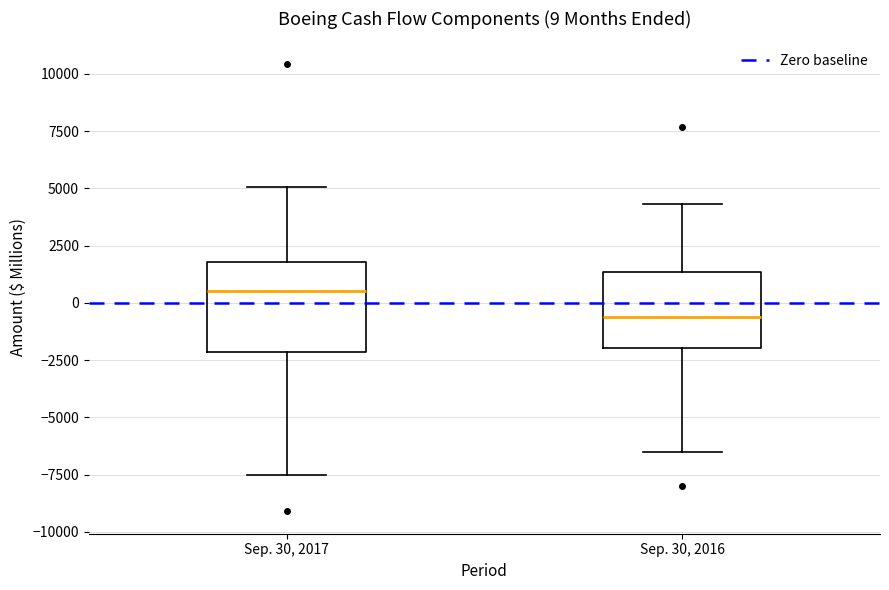

Which box's median line is the highest?

Sep. 30, 2017